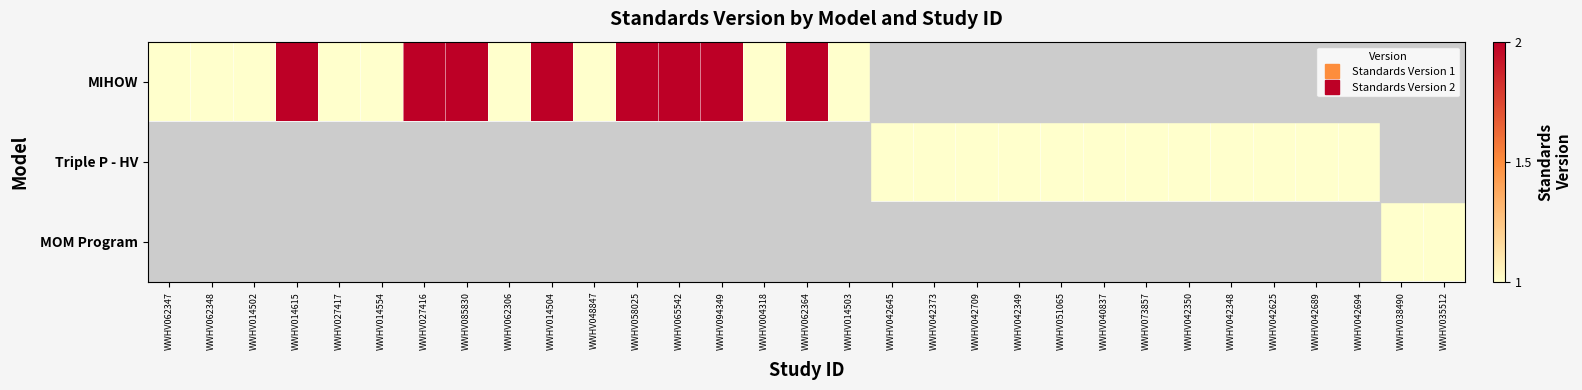

At which category does the chart reach its peak across all series?

WWHV014615